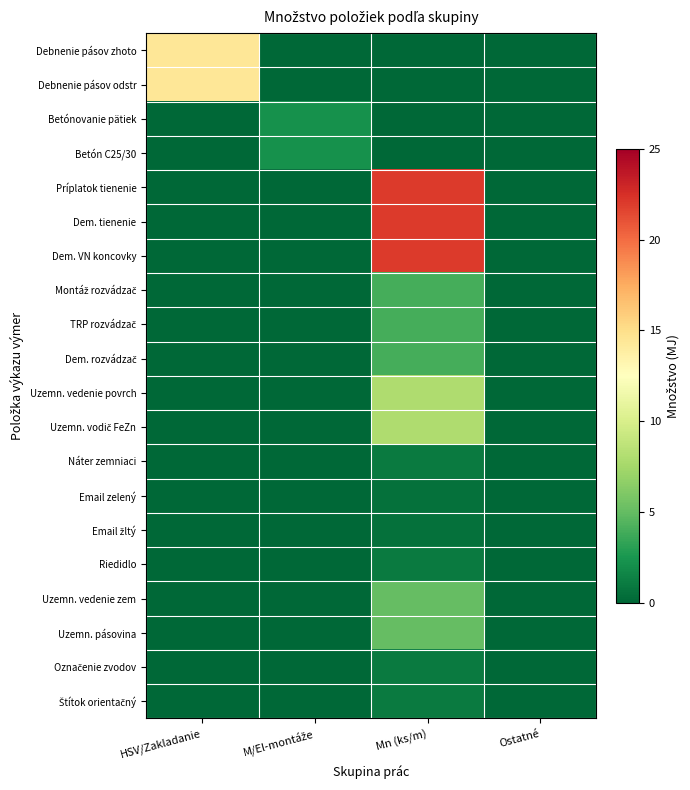

At which category is the sum across all series the highest?

Mn (ks/m)